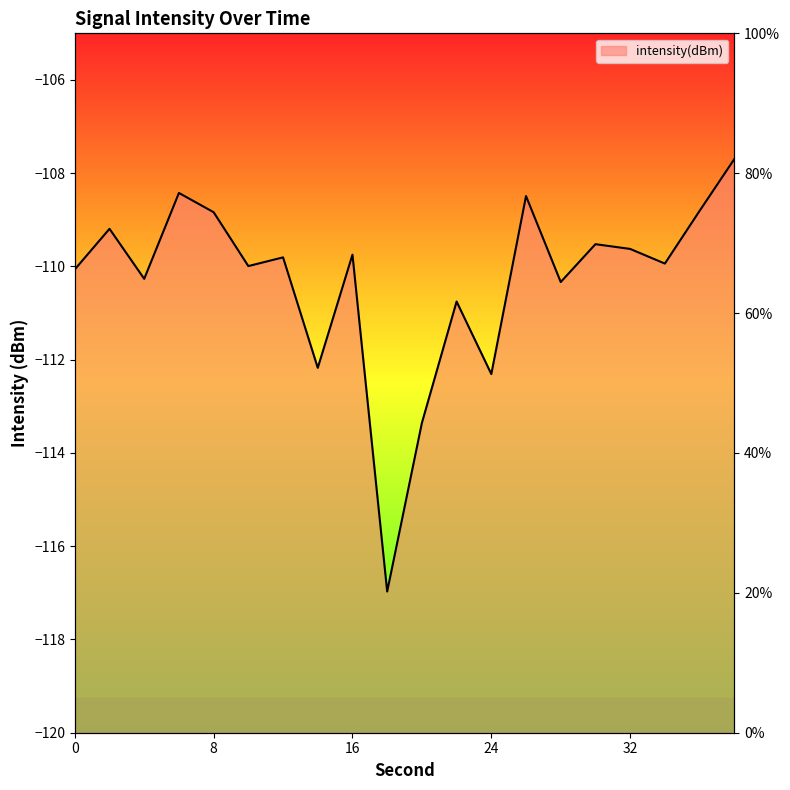

Reading right to left, list all the values displayed in this chart.

-107.7	-108.8	-109.9	-109.6	-109.5	-110.3	-108.5	-112.3	-110.8	-113.4	-117.0	-109.7	-112.2	-109.8	-110.0	-108.8	-108.4	-110.3	-109.2	-110.1